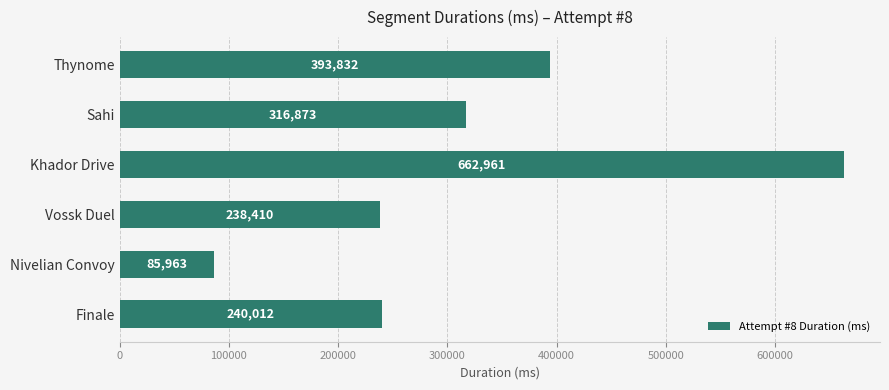

Rank the categories by value from lowest to highest.

Nivelian Convoy, Vossk Duel, Finale, Sahi, Thynome, Khador Drive